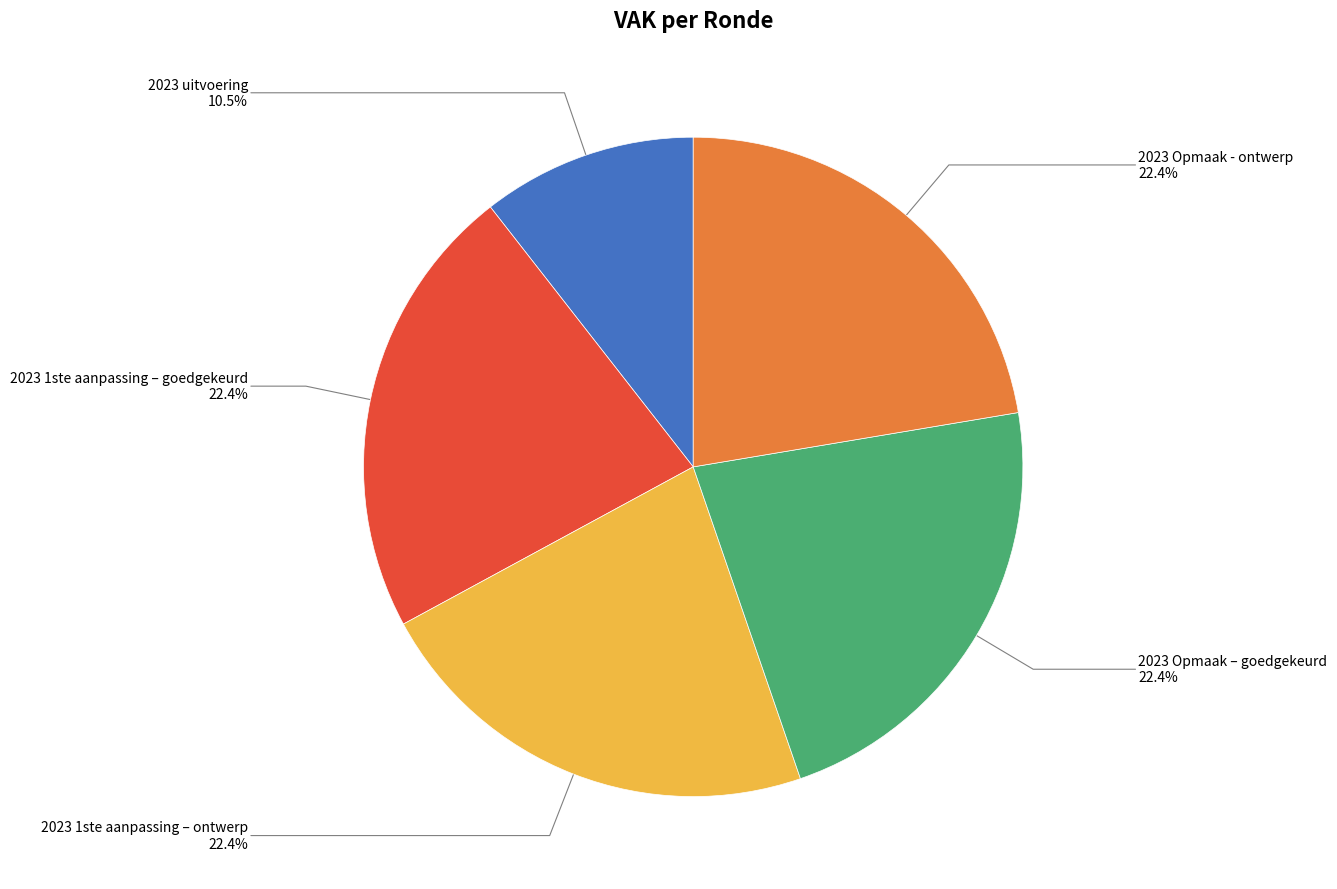

Does any single category account for the majority?

No